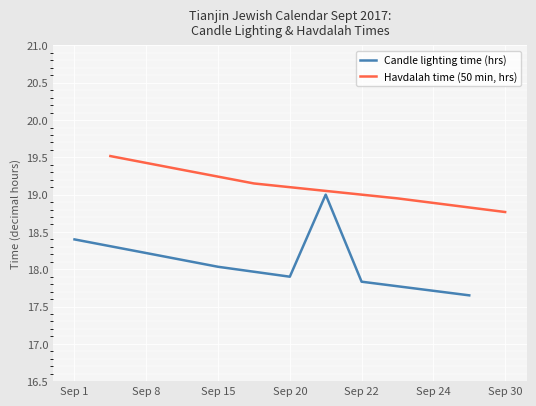

The Candle lighting time (hrs) series shows 11.1 at Sep 22. True or false?

False